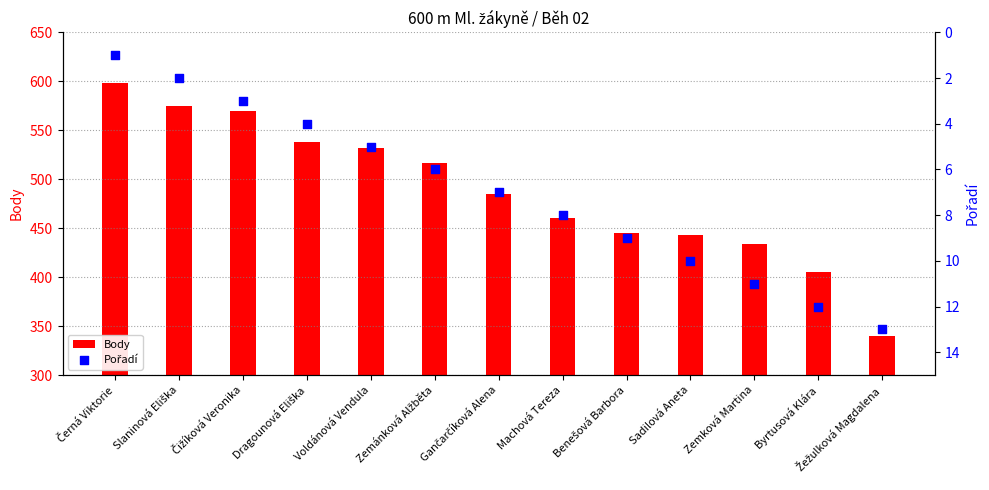

What are all the series names shown in the legend?

Body, Pořadí